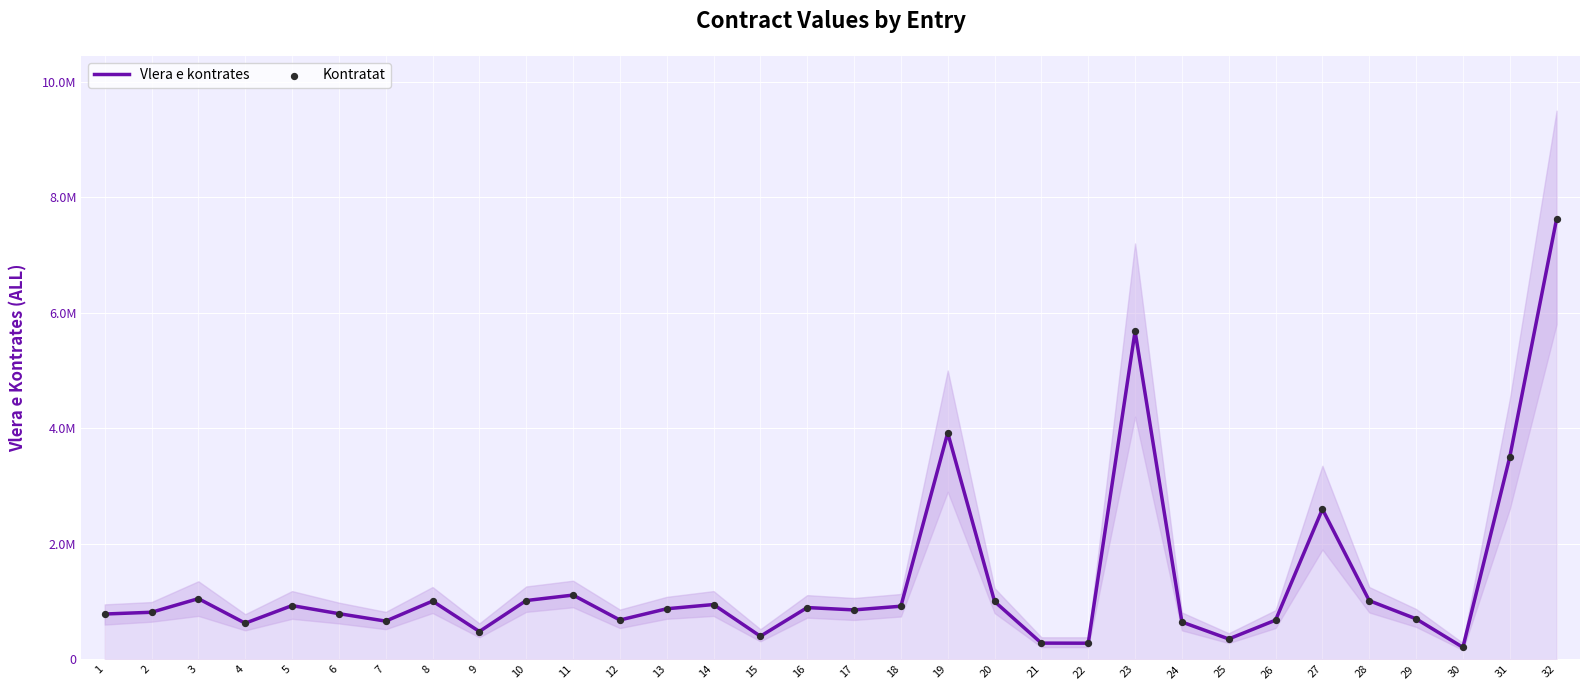

At which category is the sum across all series the highest?

32